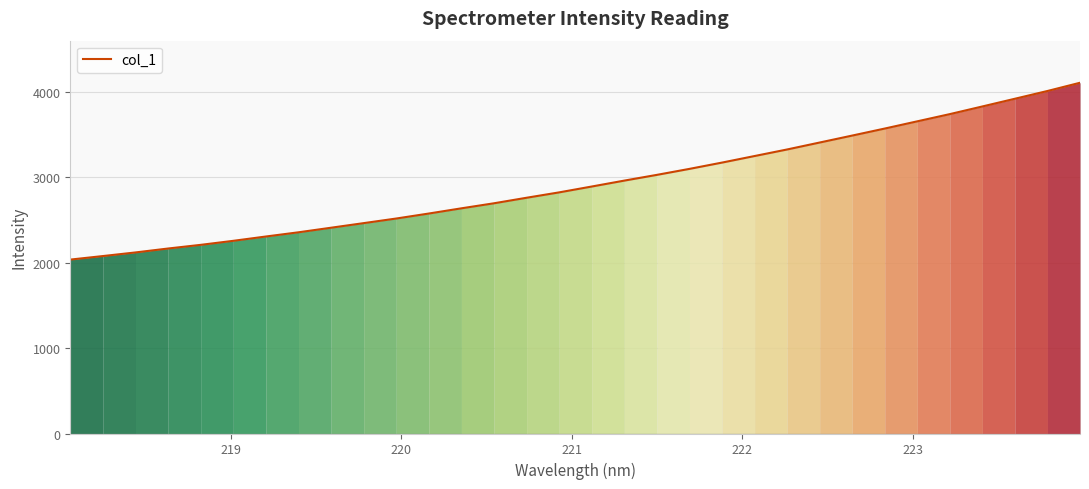

Reading left to right, extract all data points from this chart.

2037.9	2079.3	2121.7	2167.7	2210.6	2257.8	2308.4	2357.7	2411.4	2465.2	2519.2	2577.8	2638.7	2697.8	2762.5	2825.6	2894.1	2963.5	3030.7	3100.8	3174.6	3251.4	3328.3	3409.7	3491.2	3573.5	3658.2	3742.8	3832.4	3922.8	4013.6	4110.1